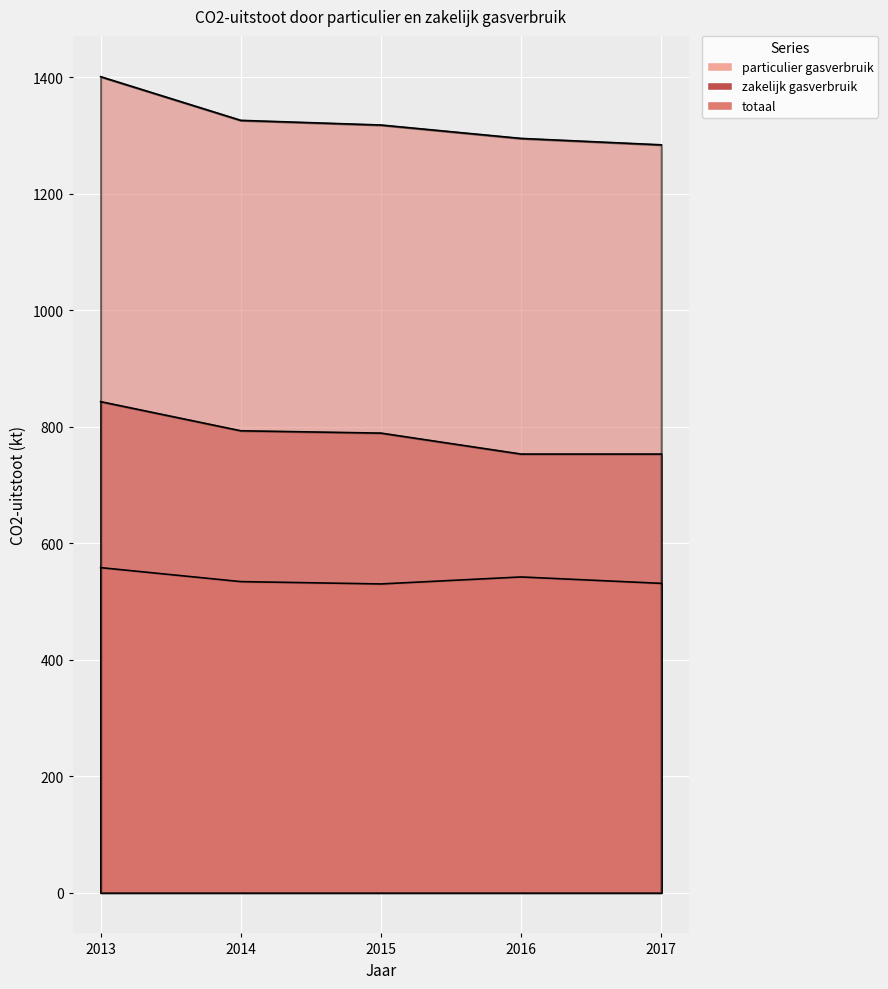

Is it true that zakelijk gasverbruik equals 354 at 2016?

False